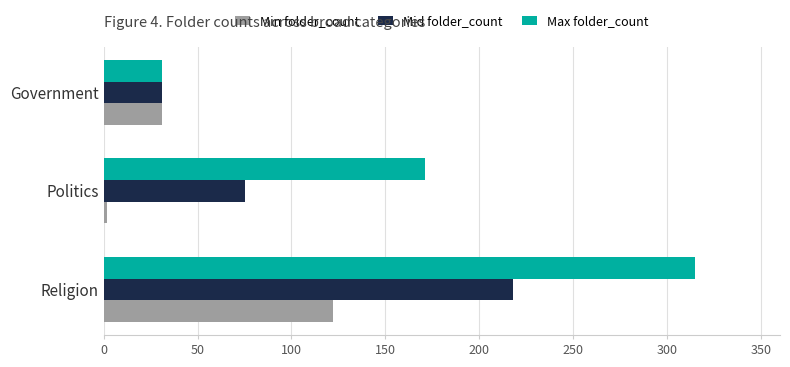

List the series in order of their peak value, highest first.

Max folder_count, Mid folder_count, Min folder_count